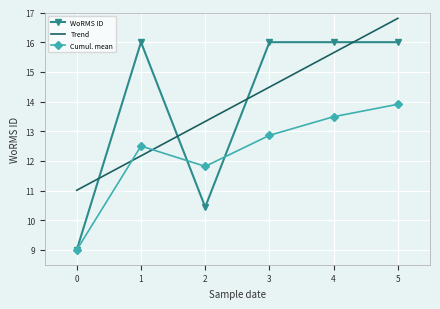

Which category has the highest value in the Cumul. mean series?

5